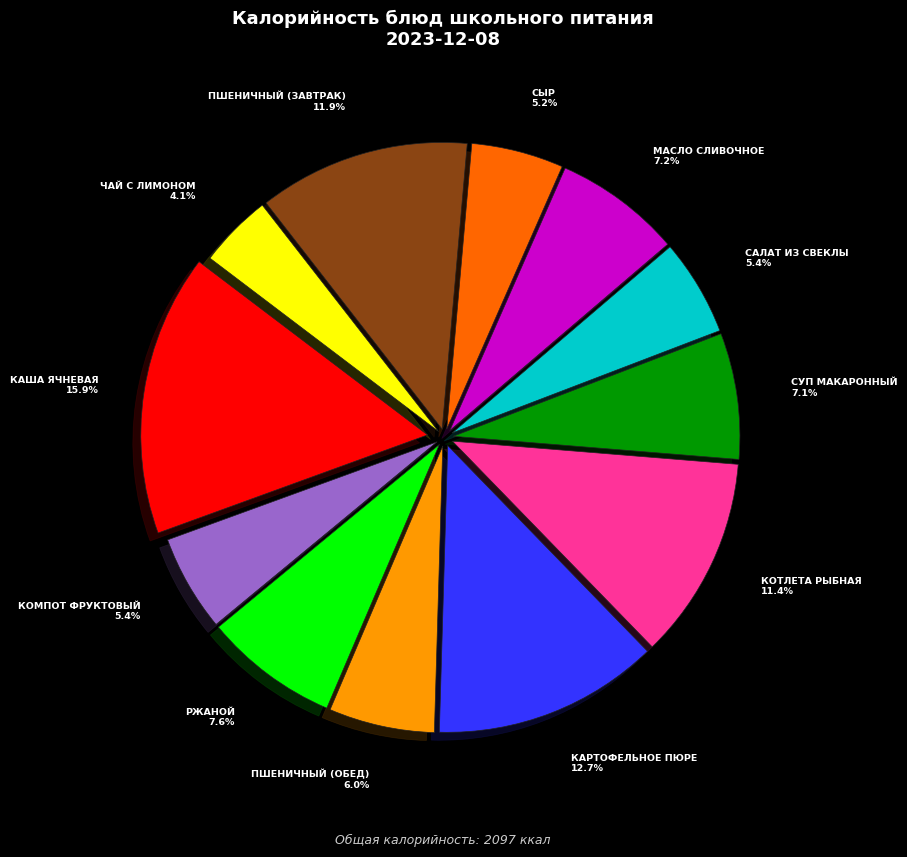

Is there any slice that represents more than half of the pie?

No